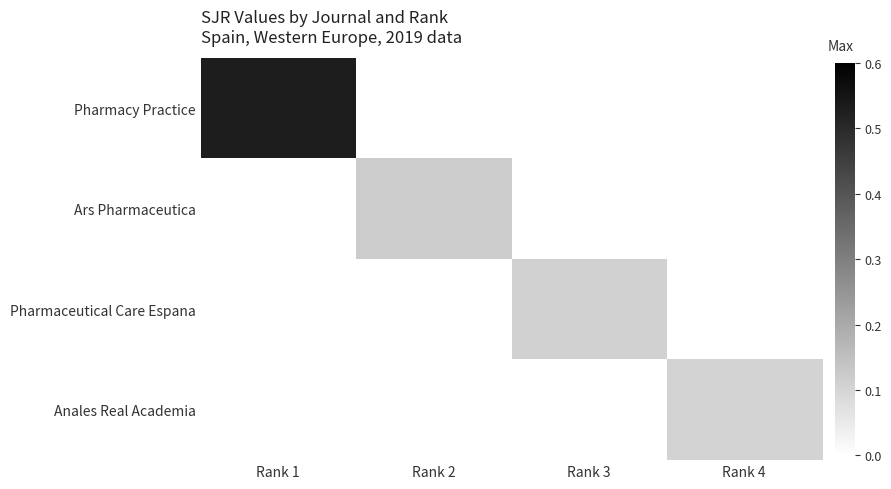

At which category is the sum across all series the highest?

Rank 1